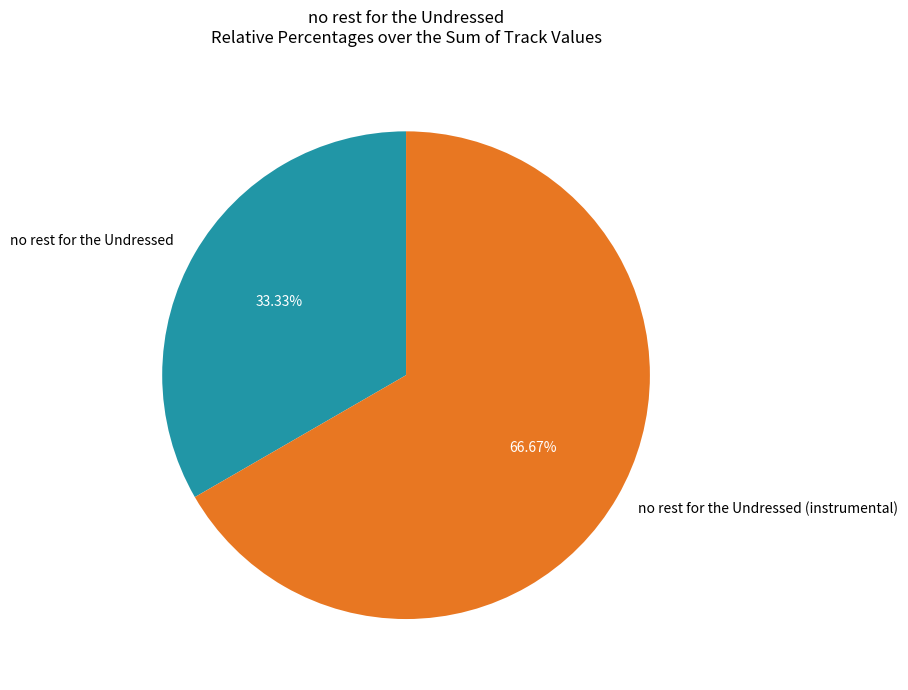

Rank the categories by value from highest to lowest.

no rest for the Undressed (instrumental), no rest for the Undressed